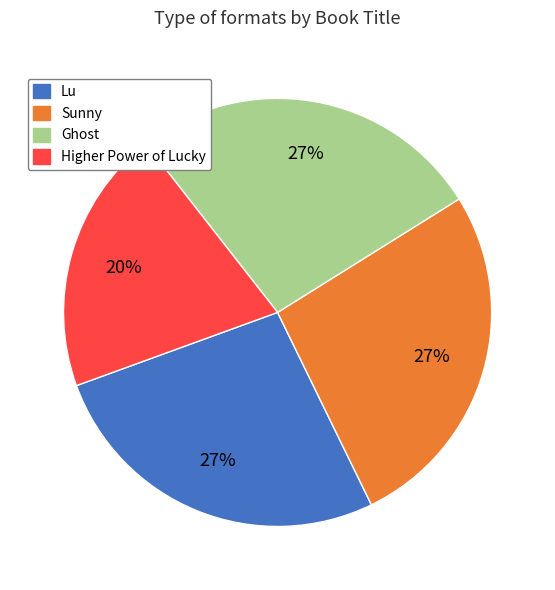

Do Higher Power of Lucky and Lu together represent more than half of the pie?

No